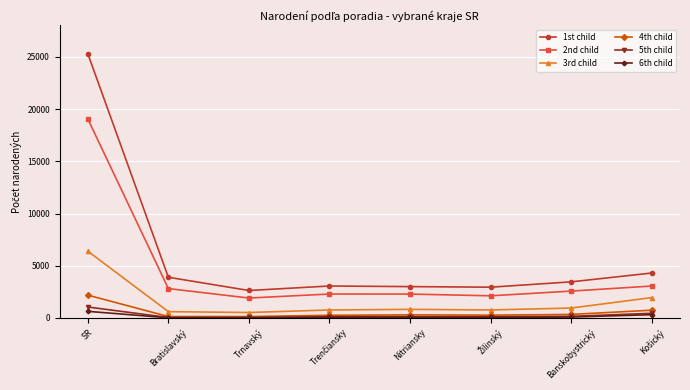

Read the 3rd child value at Banskobystrický, to the nearest 10.

950